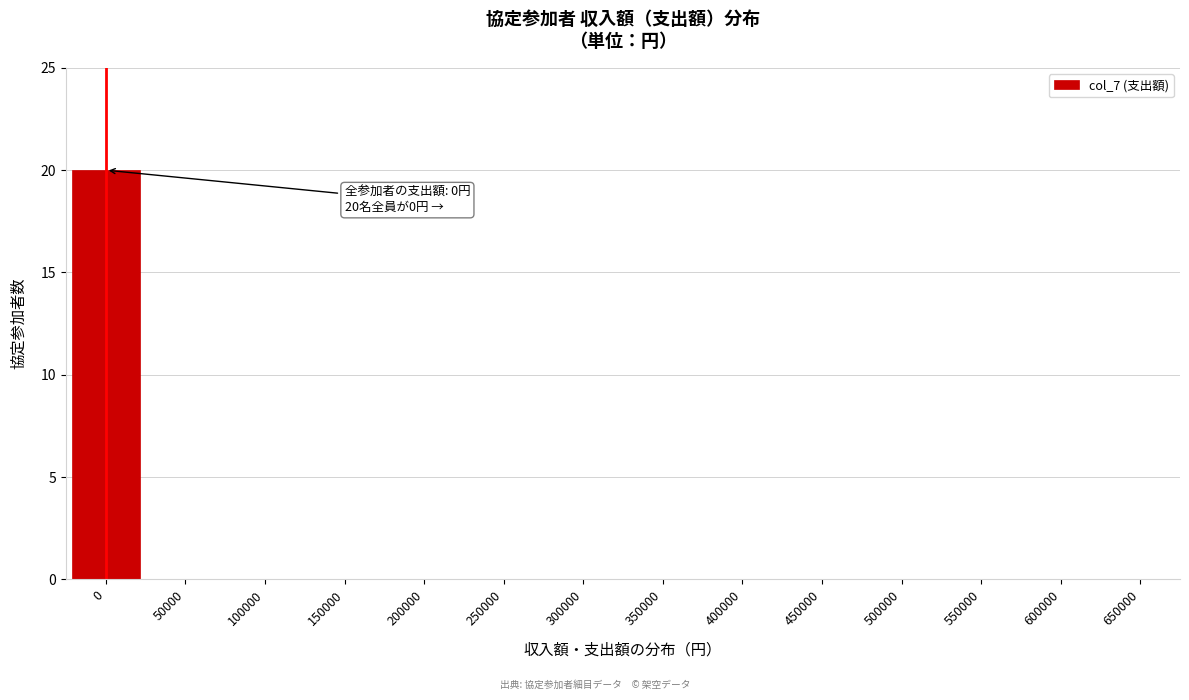

Reading left to right, list all the values displayed in this chart.

0=20	50000=0	100000=0	150000=0	200000=0	250000=0	300000=0	350000=0	400000=0	450000=0	500000=0	550000=0	600000=0	650000=0